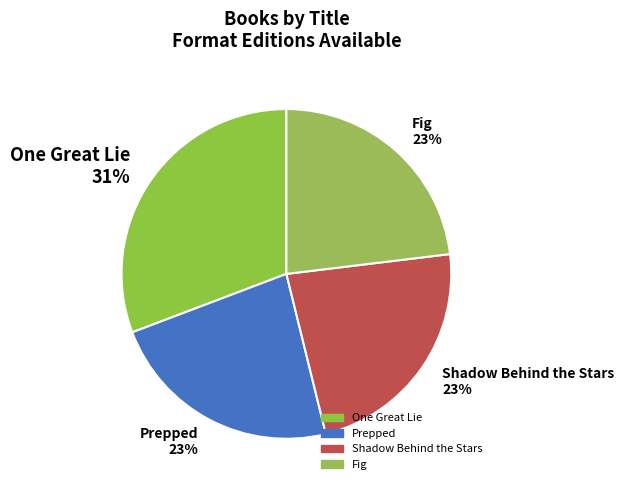

True or false: Fig accounts for 16% of the total.

False